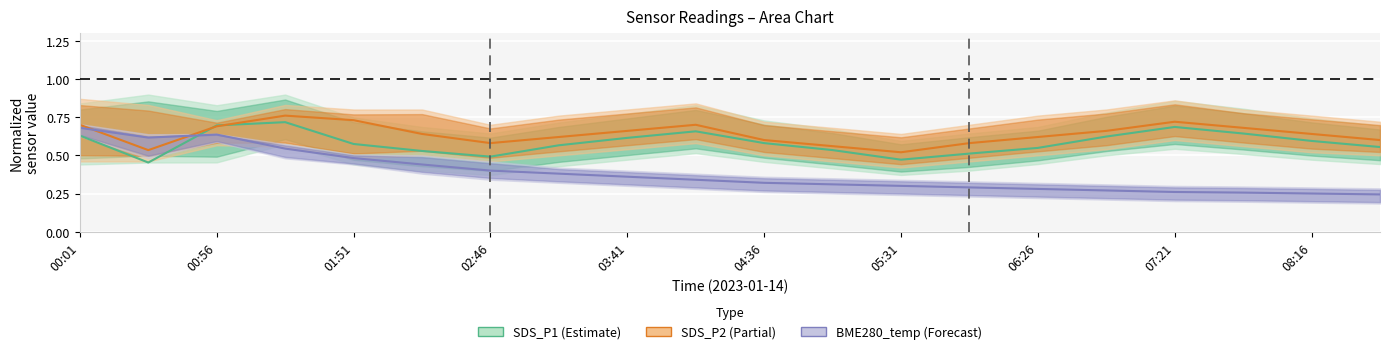

True or false: BME280_temp center and SDS_P2 center intersect in this chart.

True